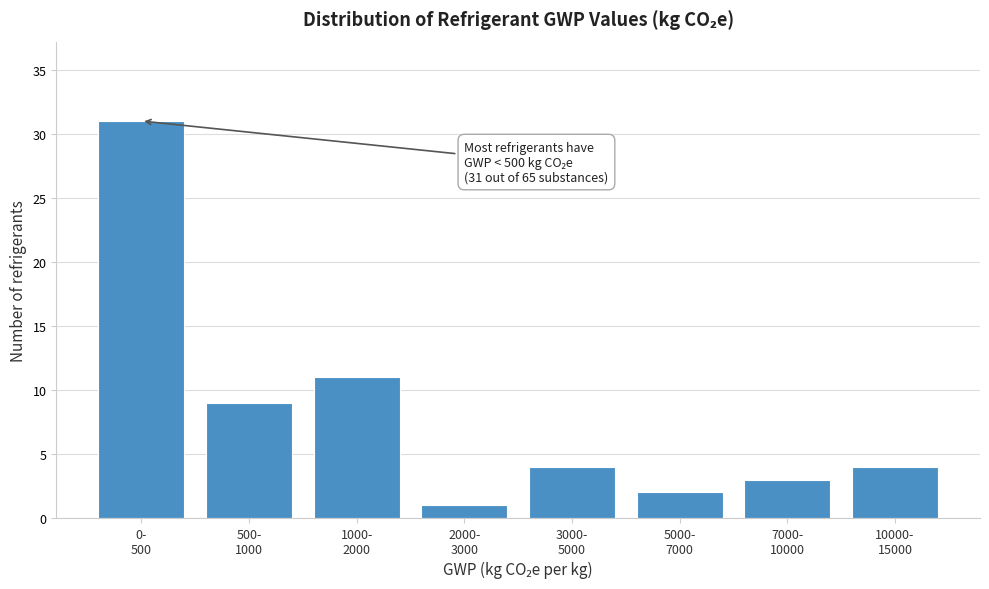

Reading right to left, what are all the values shown in this chart?

4	3	2	4	1	11	9	31